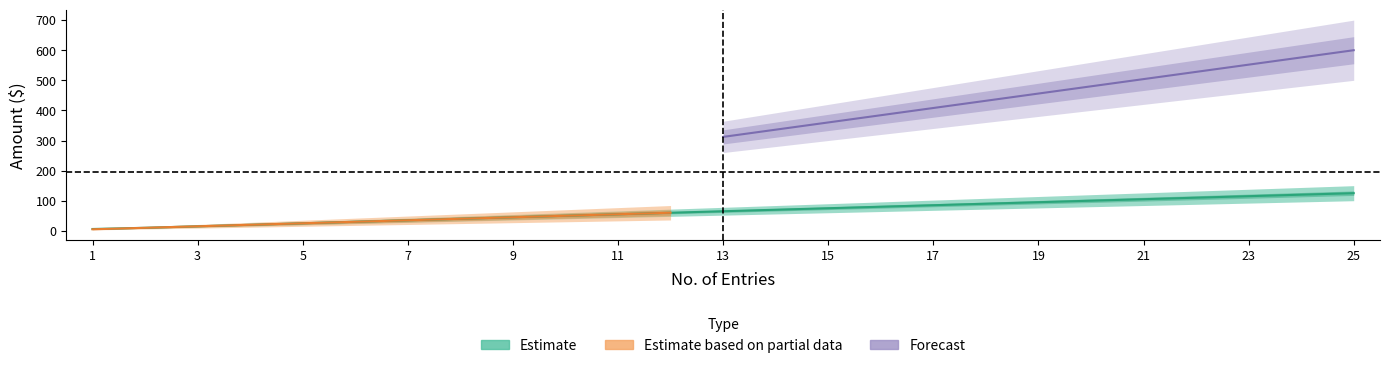

Which has a higher value, 4 or 11?

11